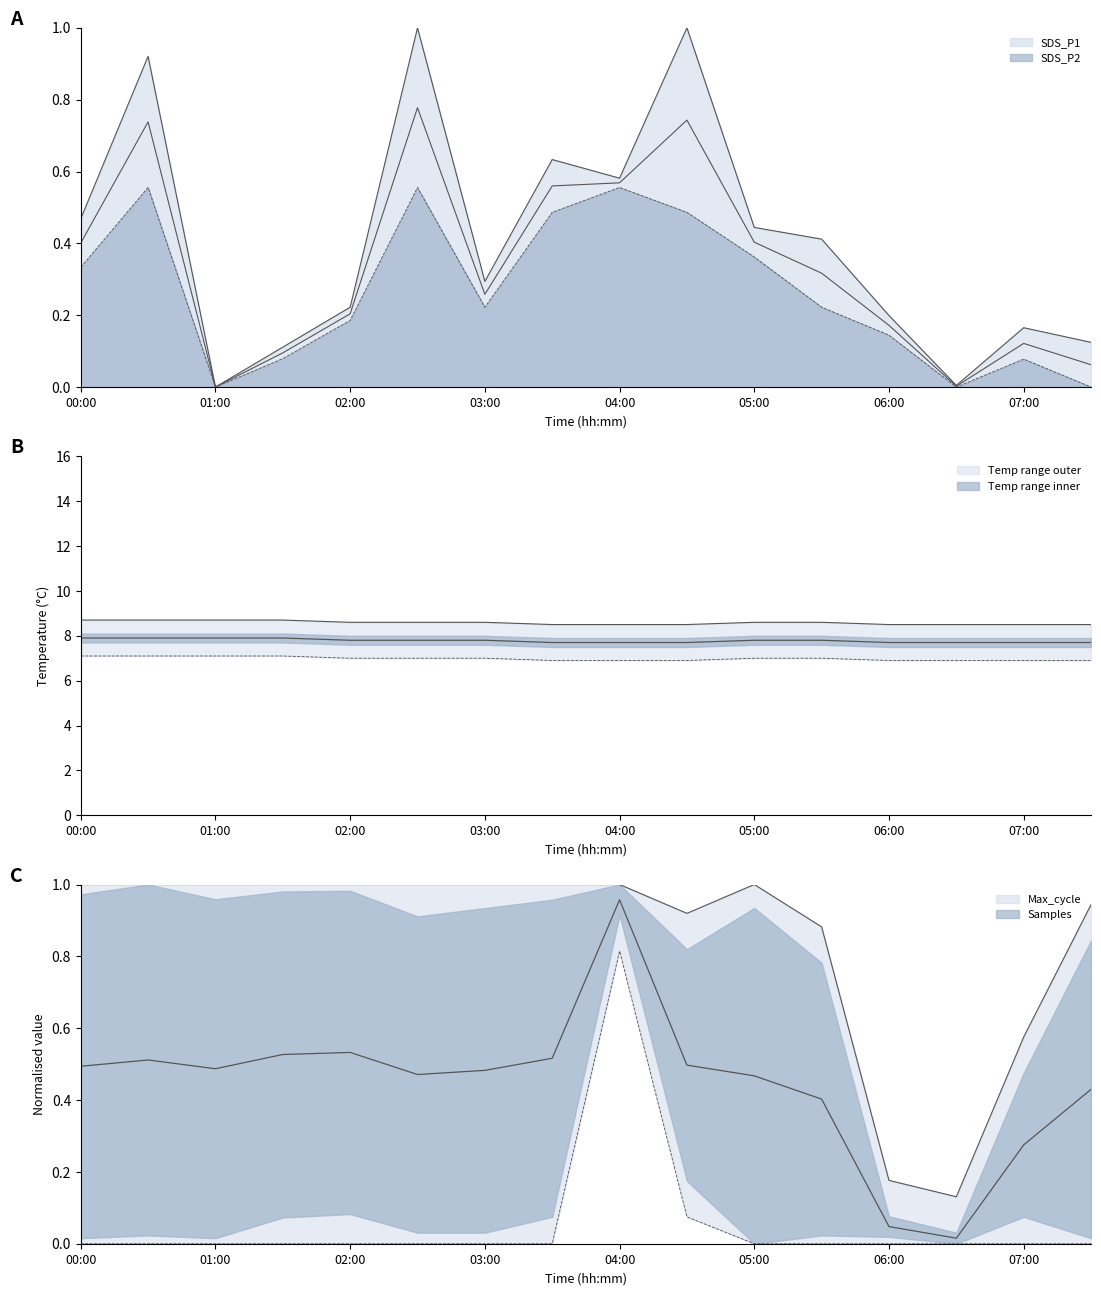

What is the maximum value shown in the chart?

8.7